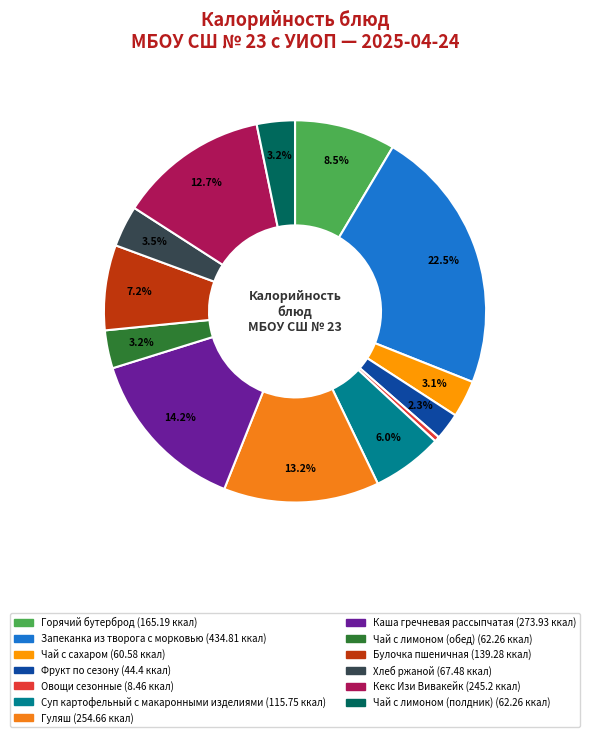

Combined, what portion of the pie is Булочка пшеничная and Запеканка из творога с морковью?

29.7%